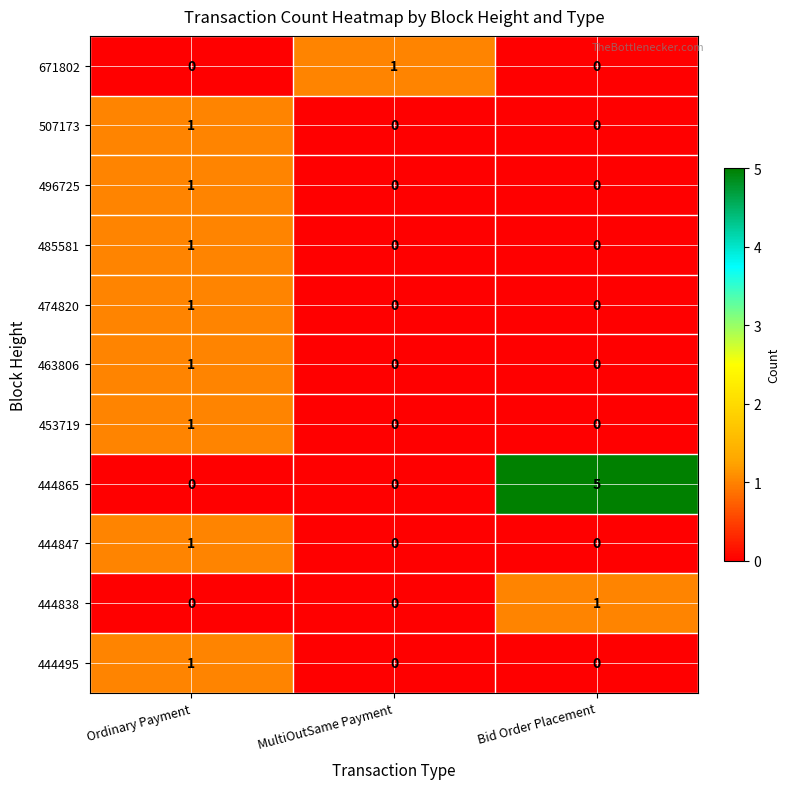

What is the maximum value shown in the chart?

5